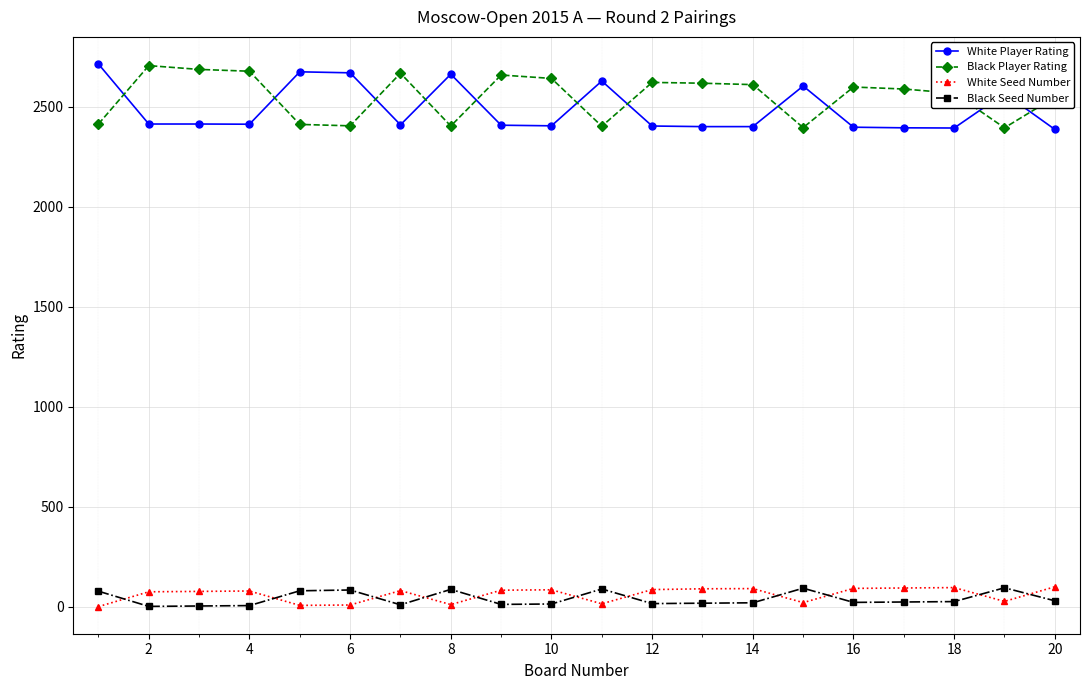

What is the maximum value shown in the chart?

2714